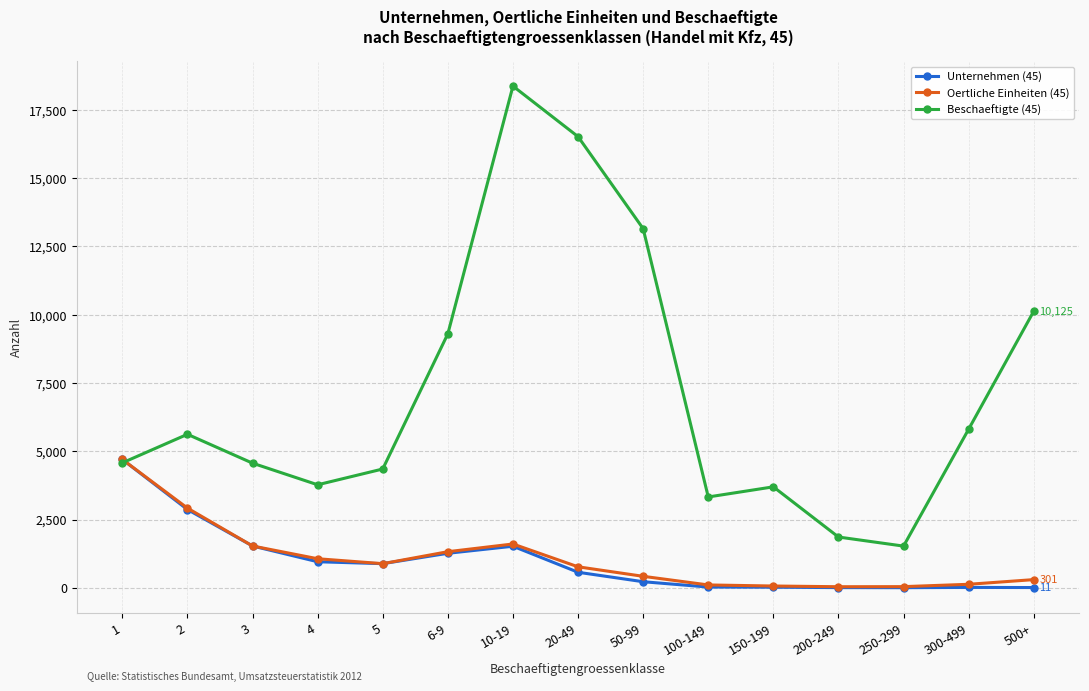

Which series has the largest range (max minus min)?

Beschaeftigte (45)